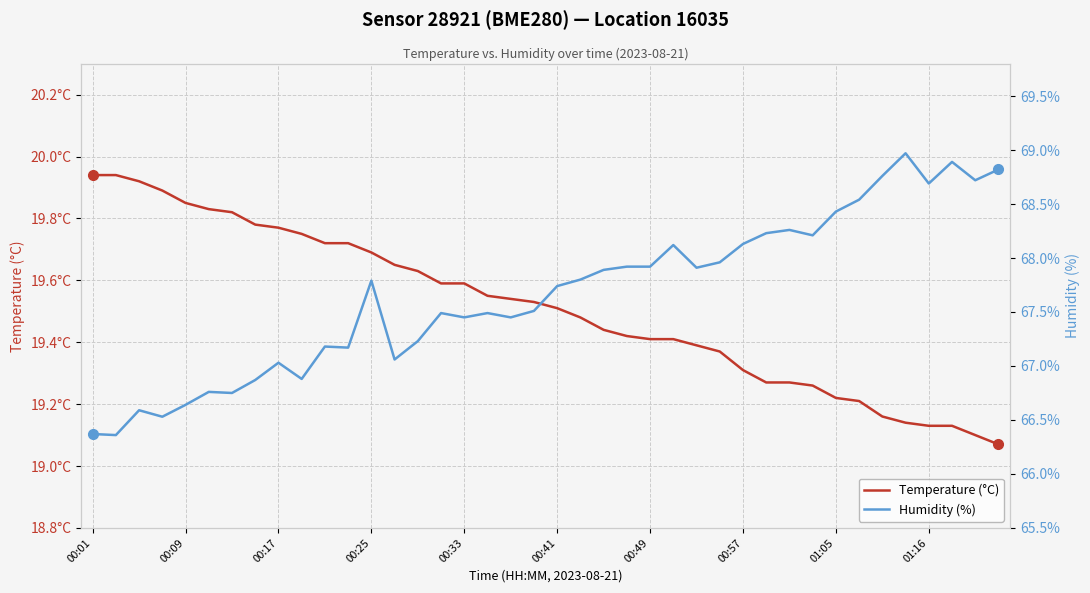

What value does the Temperature (°C) series have at 13?

19.6